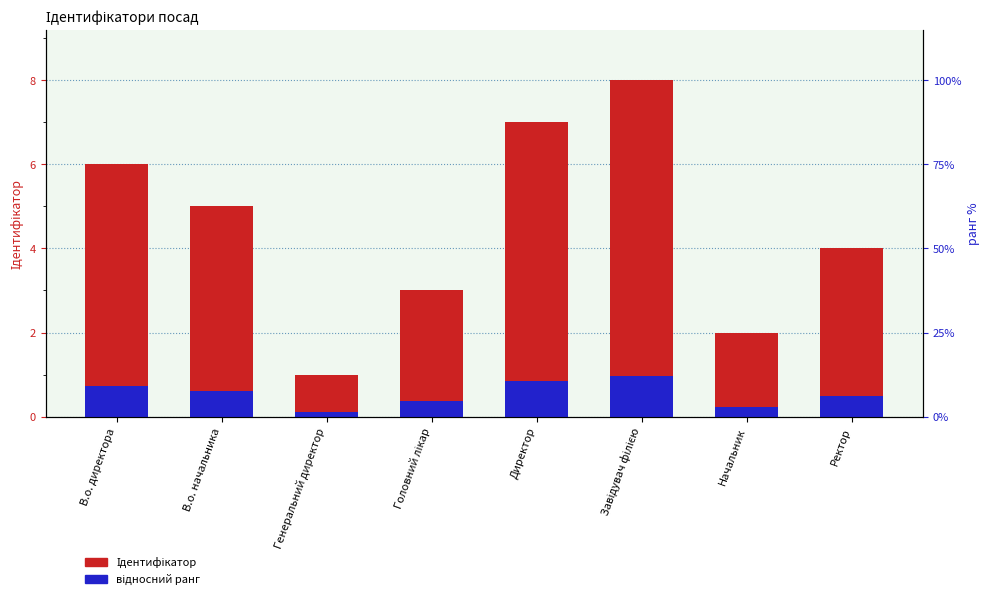

What is the label of the 3rd bar from the right?

Завідувач філією